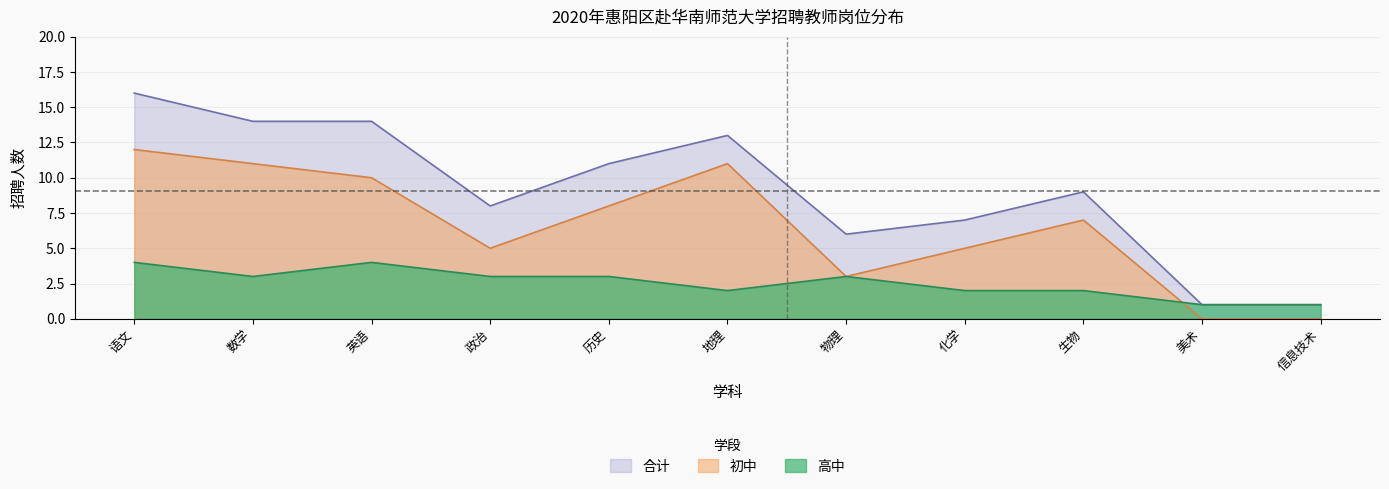

What is the difference between the 合计 values at 化学 and 生物?

2